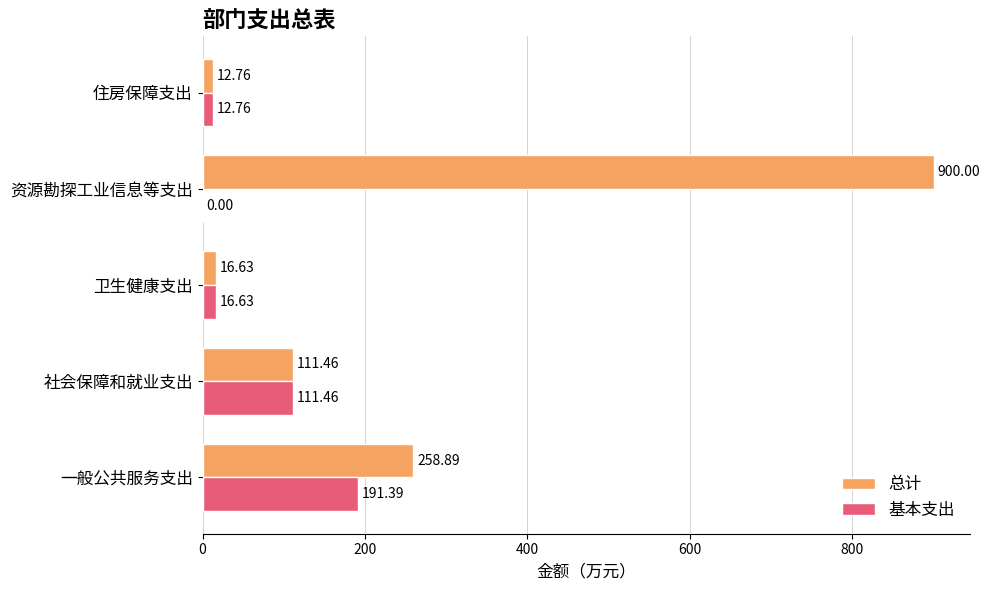

At which label does 总计 reach its peak?

资源勘探工业信息等支出